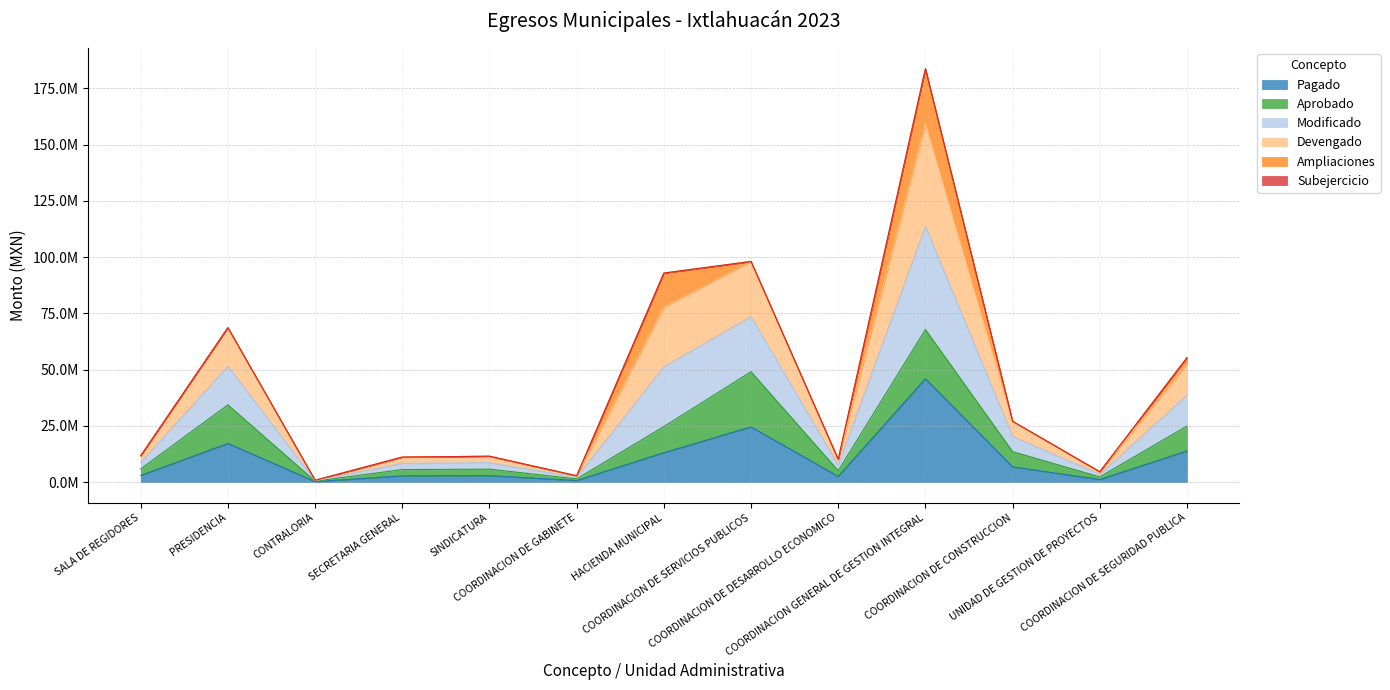

True or false: PAGADO and MODIFICADO cross at least once.

False